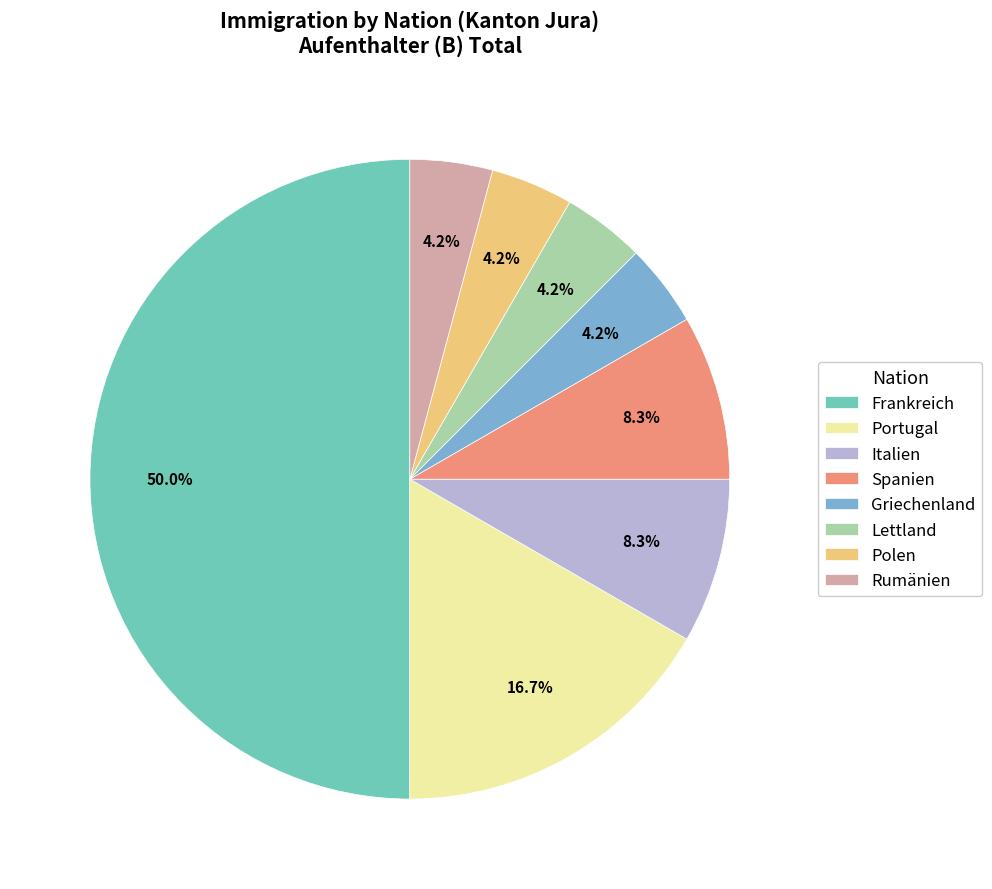

Which slice is the largest?

Frankreich